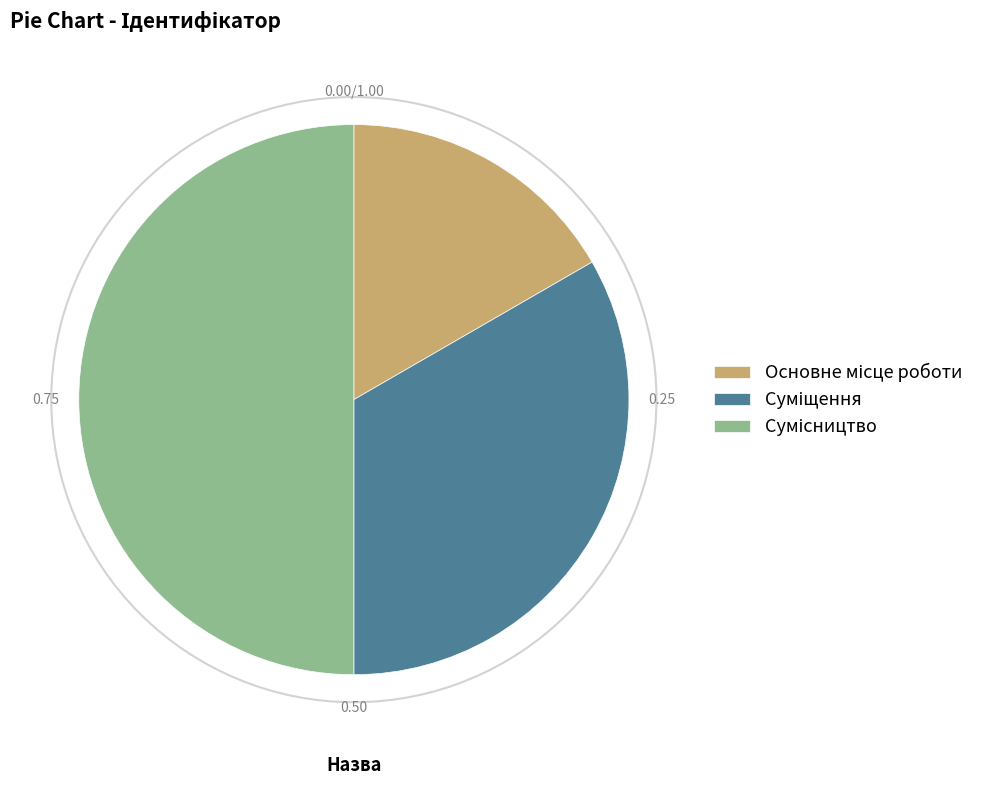

Count the number of slices in the pie.

3